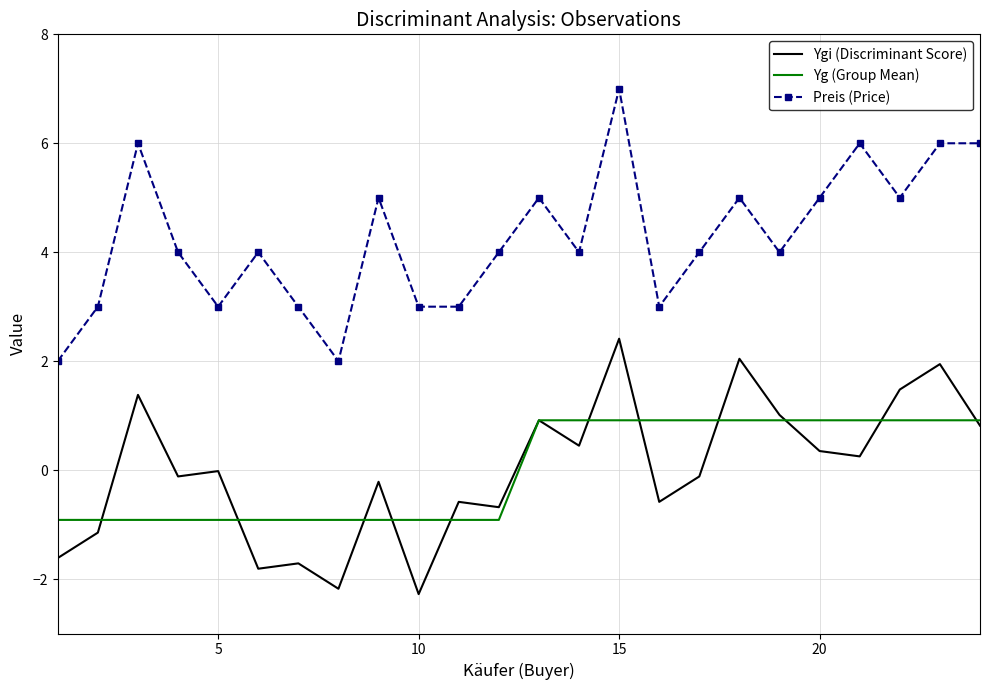

Rank the series by their maximum value, from highest to lowest.

Preis (Price), Ygi (Discriminant Score), Yg (Group Mean)